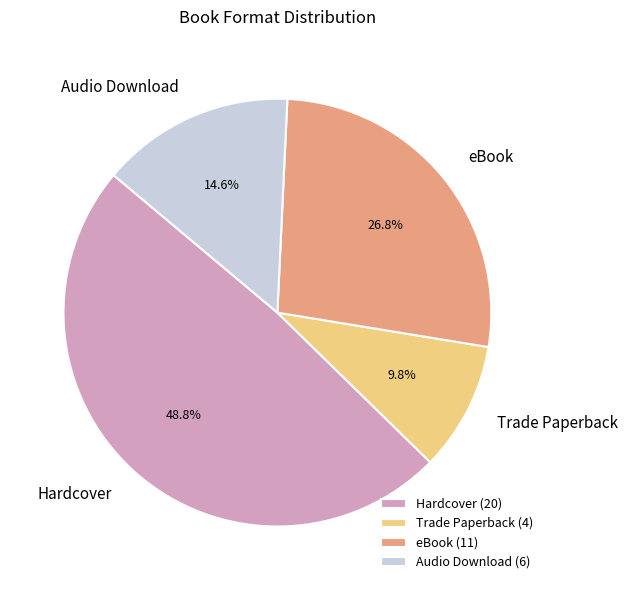

Which has a higher value, eBook or Audio Download?

eBook